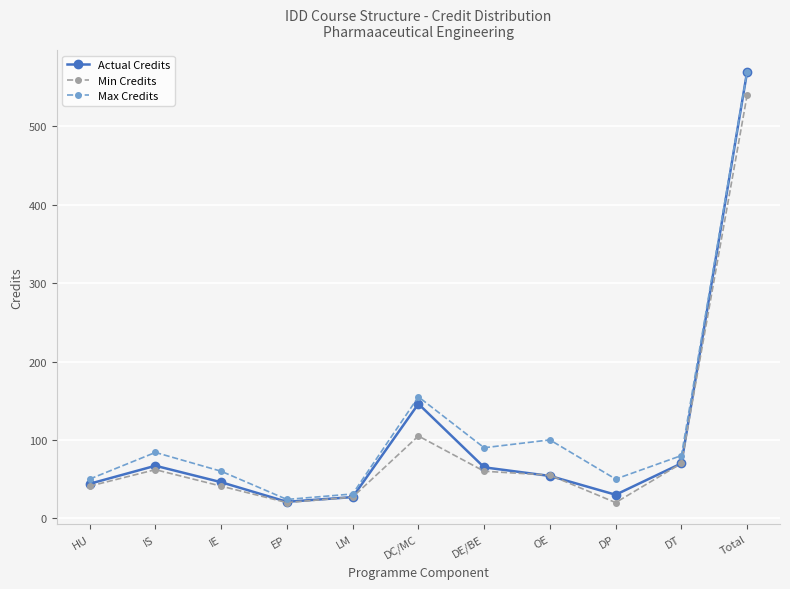

True or false: Max Credits has more than 0 points higher than both neighbors.

True